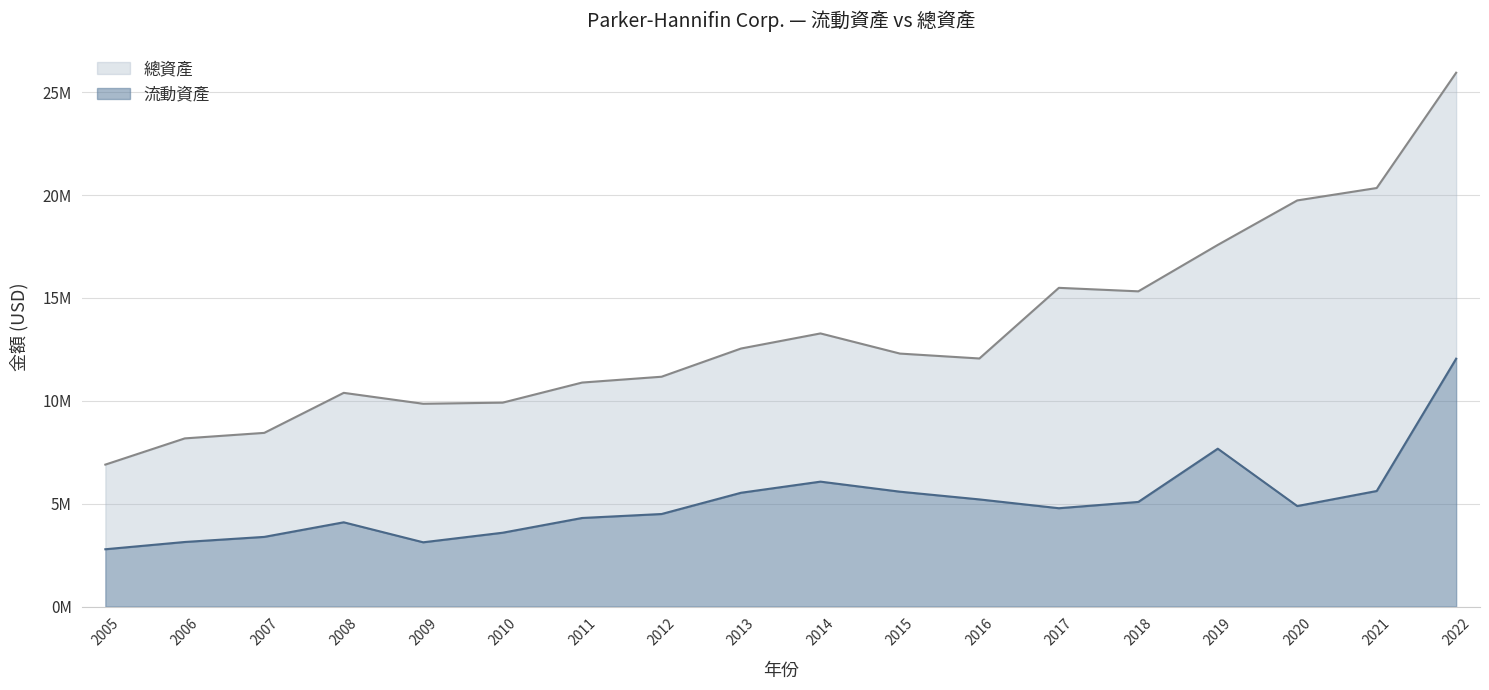

In 總資產, how many points are higher than both neighbors (excluding endpoints)?

3